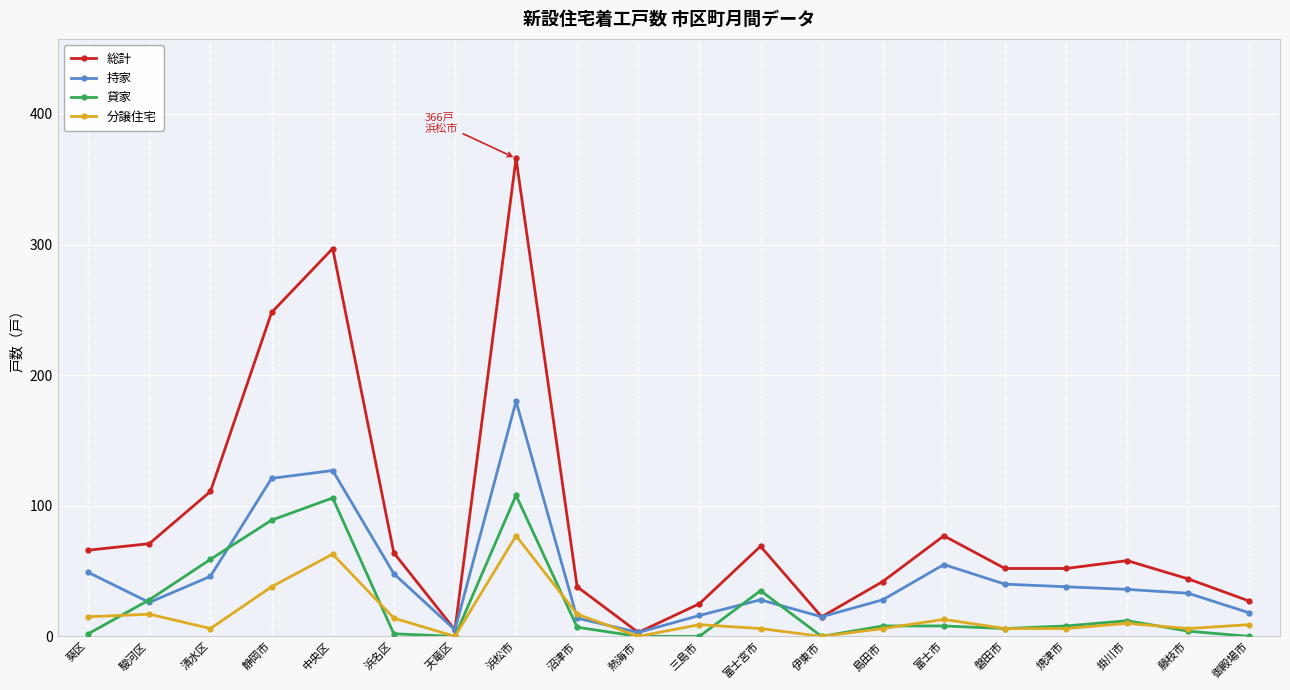

Which label corresponds to the largest value in the chart?

浜松市